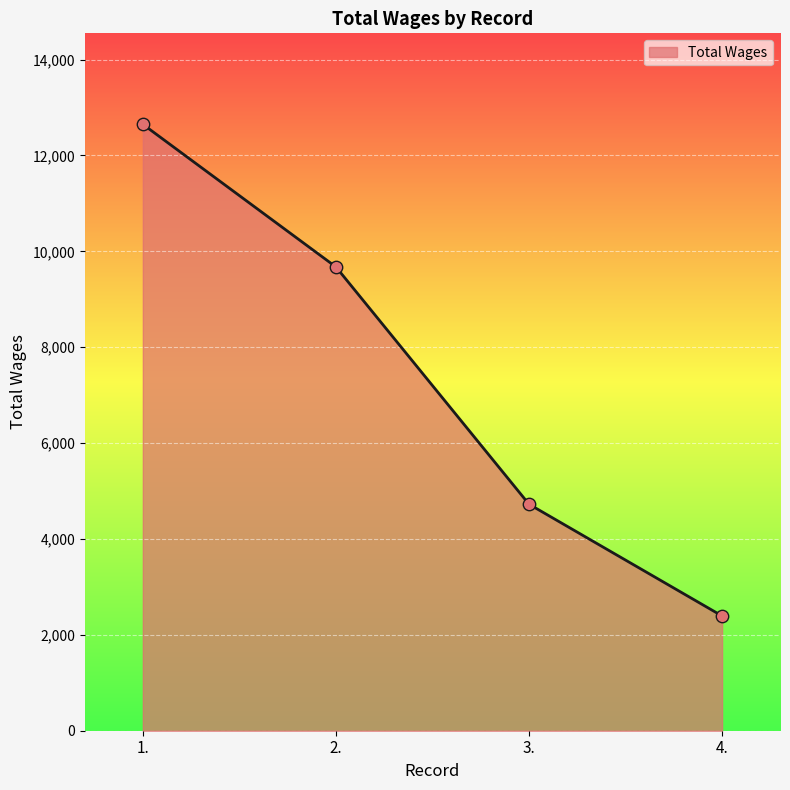

What is the ratio of the value at 2. to the value at 4.?

4.0